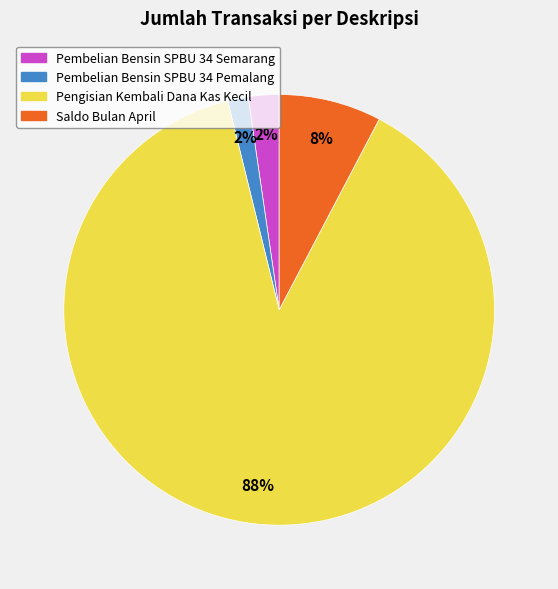

Between Pengisian Kembali Dana Kas Kecil and Pembelian Bensin SPBU 34 Semarang, which is larger?

Pengisian Kembali Dana Kas Kecil